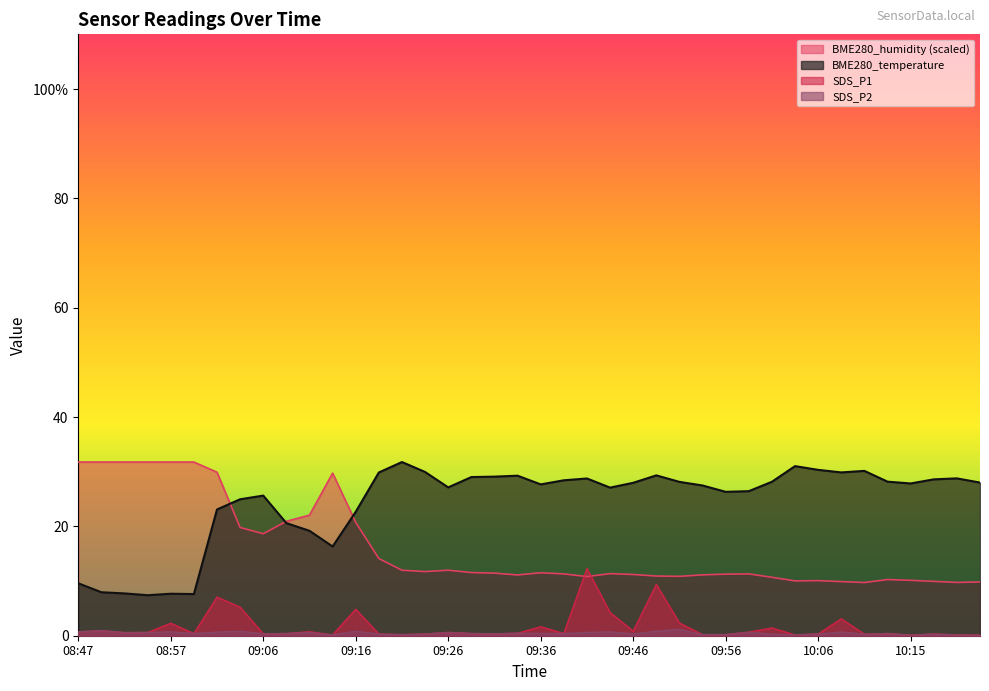

How many data points does each series have?

40